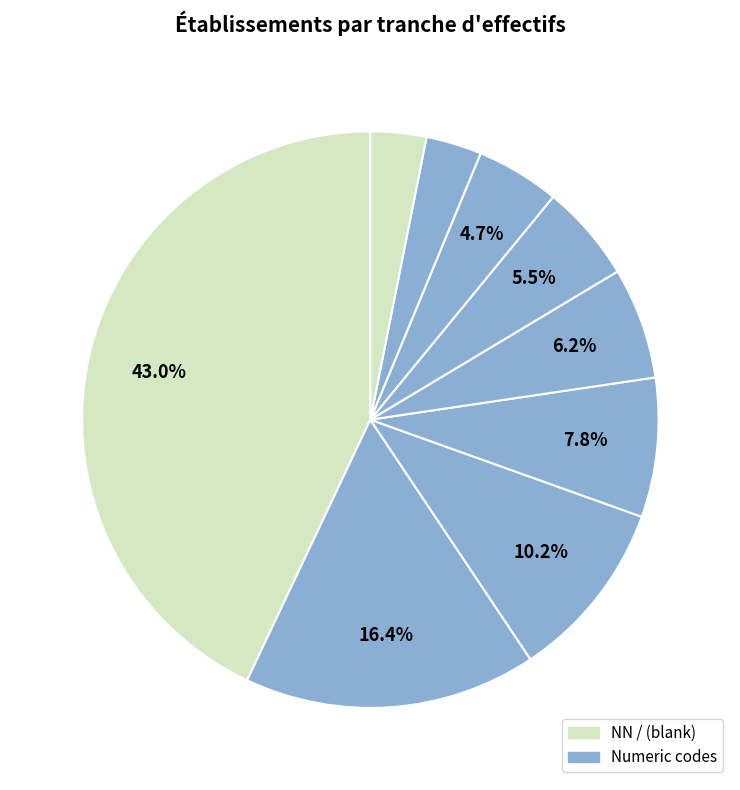

How many segments does this pie chart have?

9